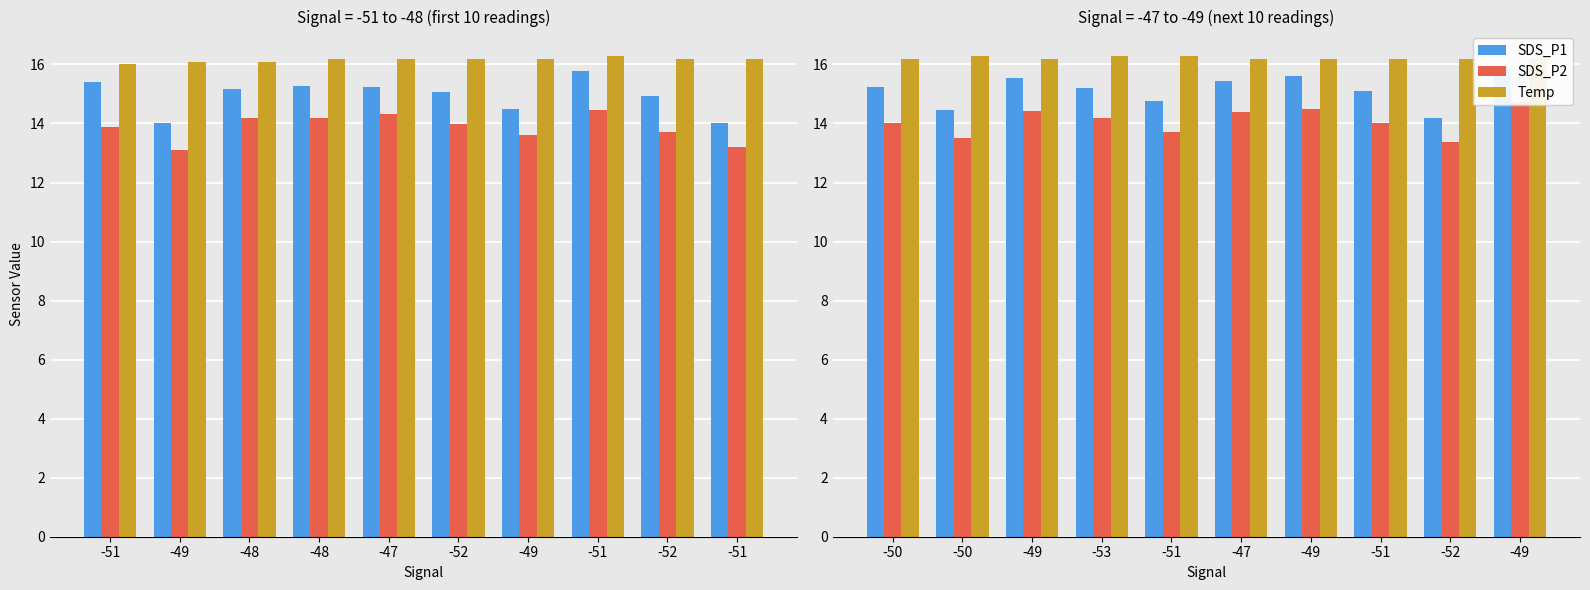

Does the chart contain stacked bars?

No